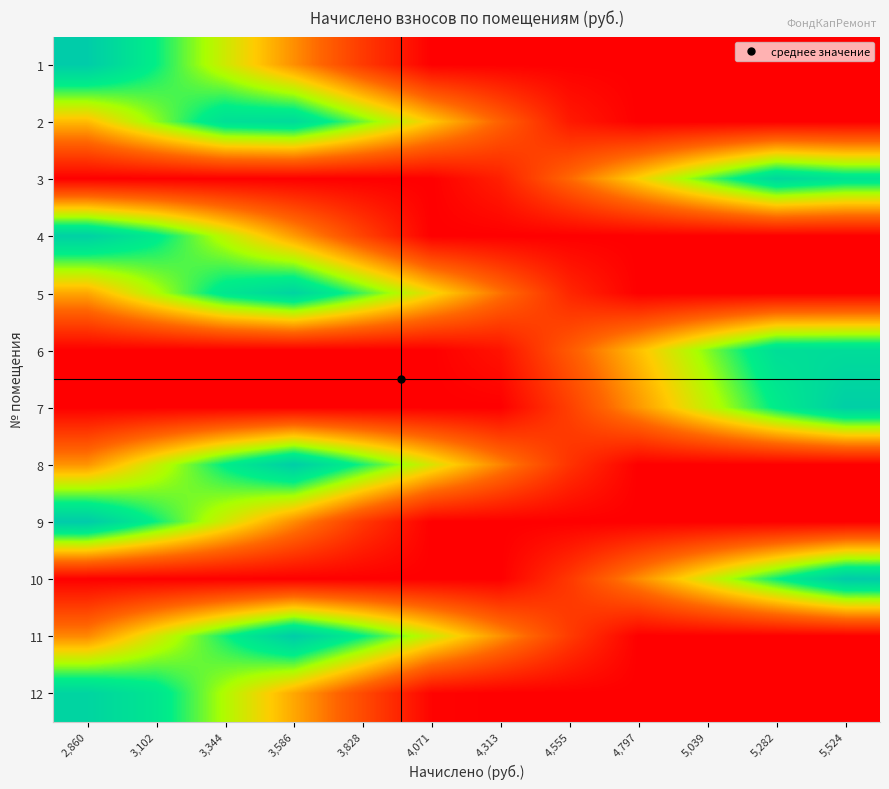

Which category has the highest value across all series?

2,860